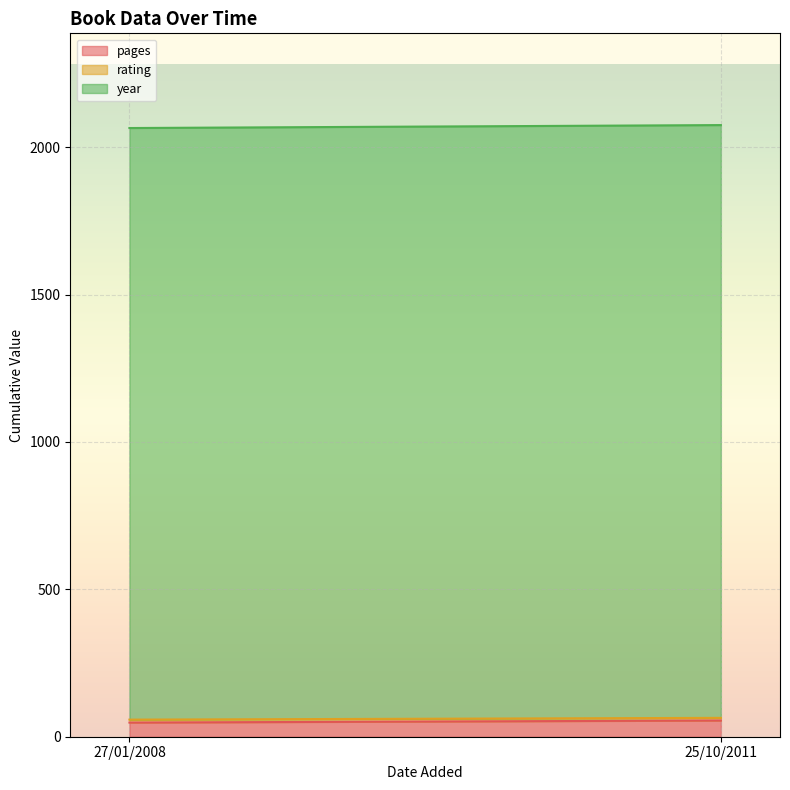

Which series has the widest spread of values?

pages